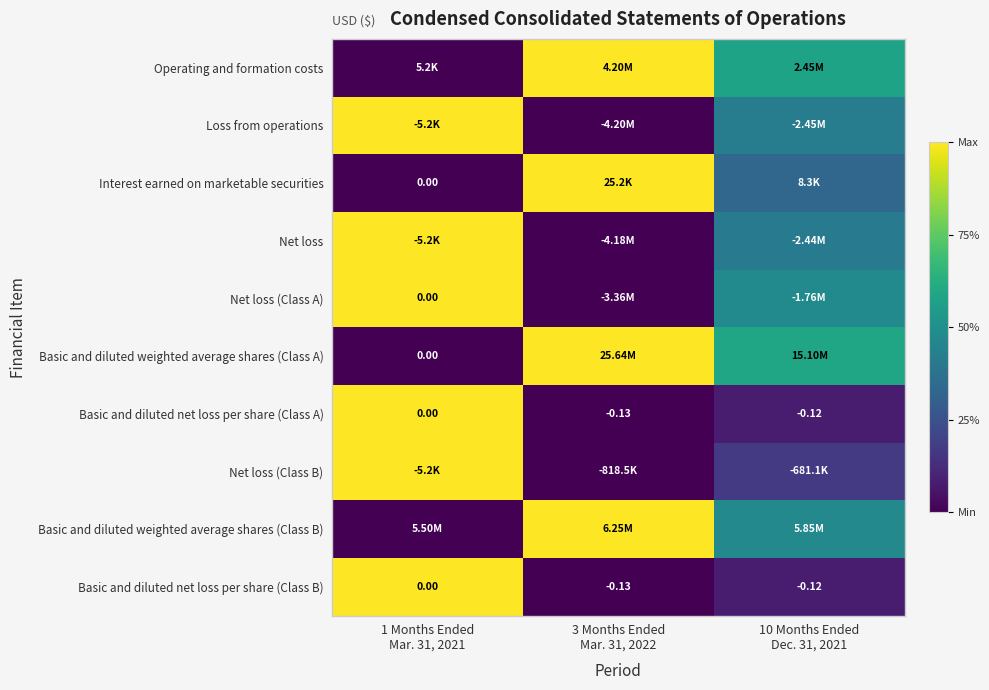

How many values in Basic and diluted net loss per share (Class B) are below zero?

2